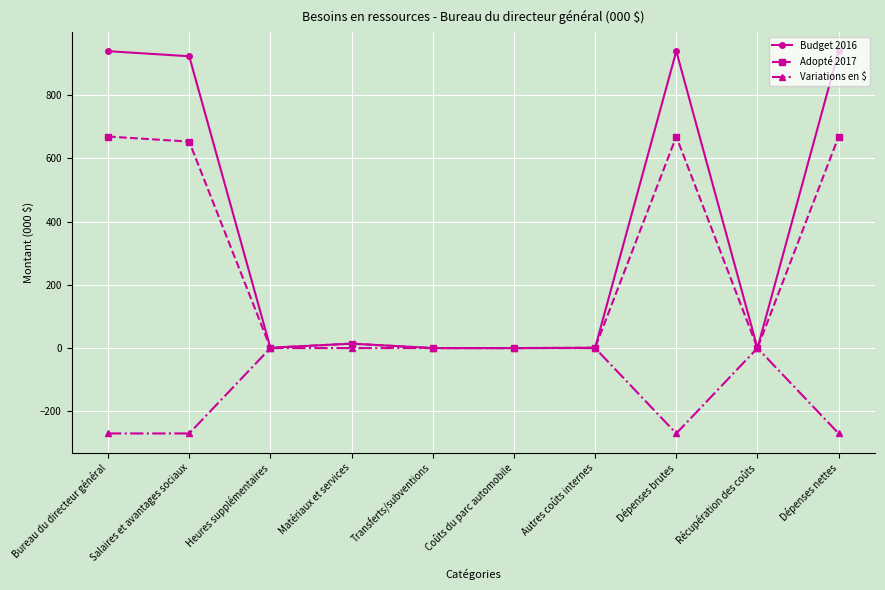

Does the chart have visible grid lines?

Yes